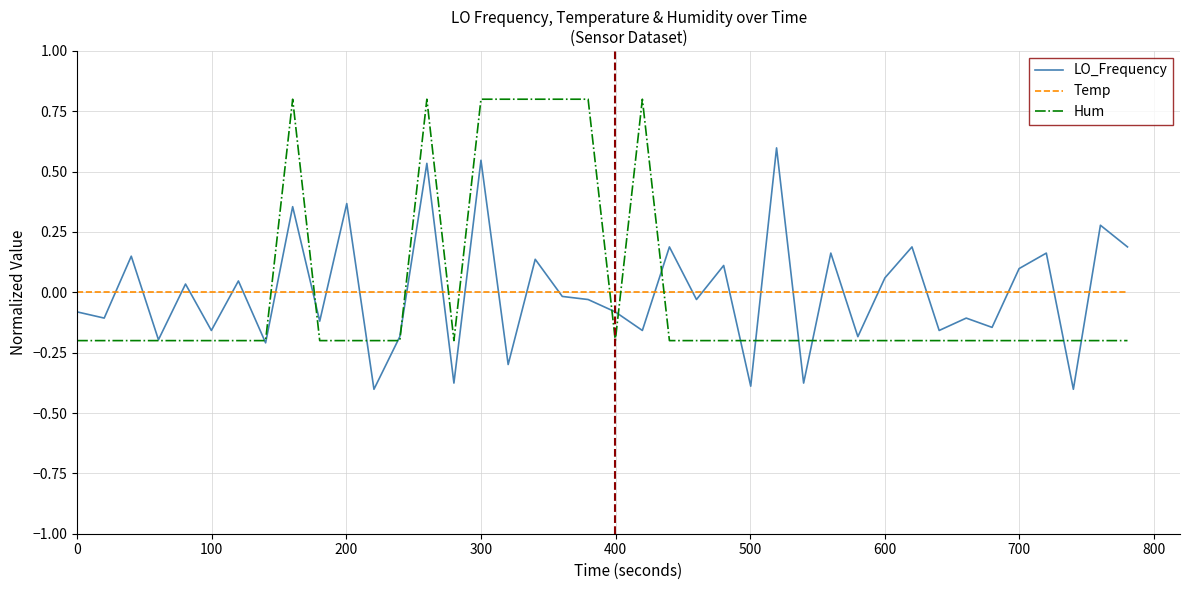

How many intersections are there between Hum and Temp?

8